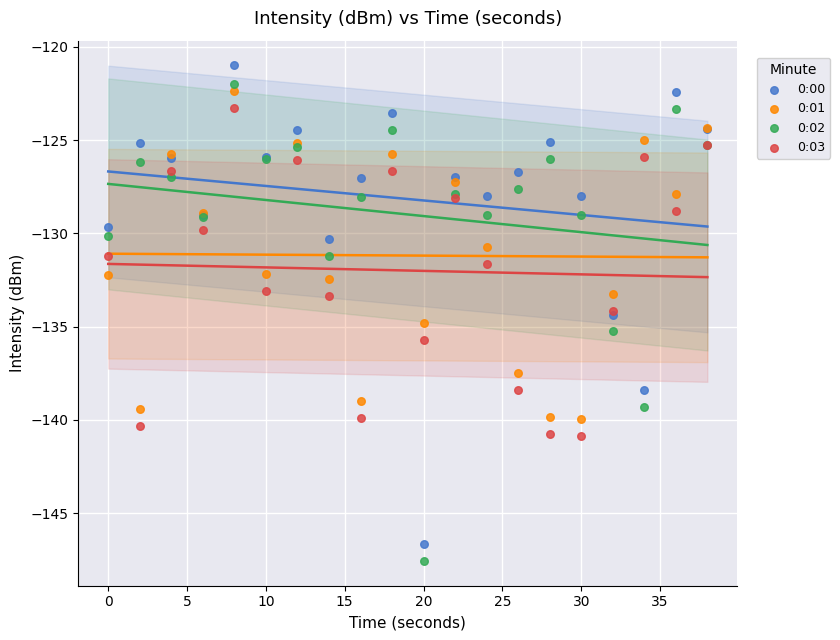

Which series contains the highest Y value?

0:00